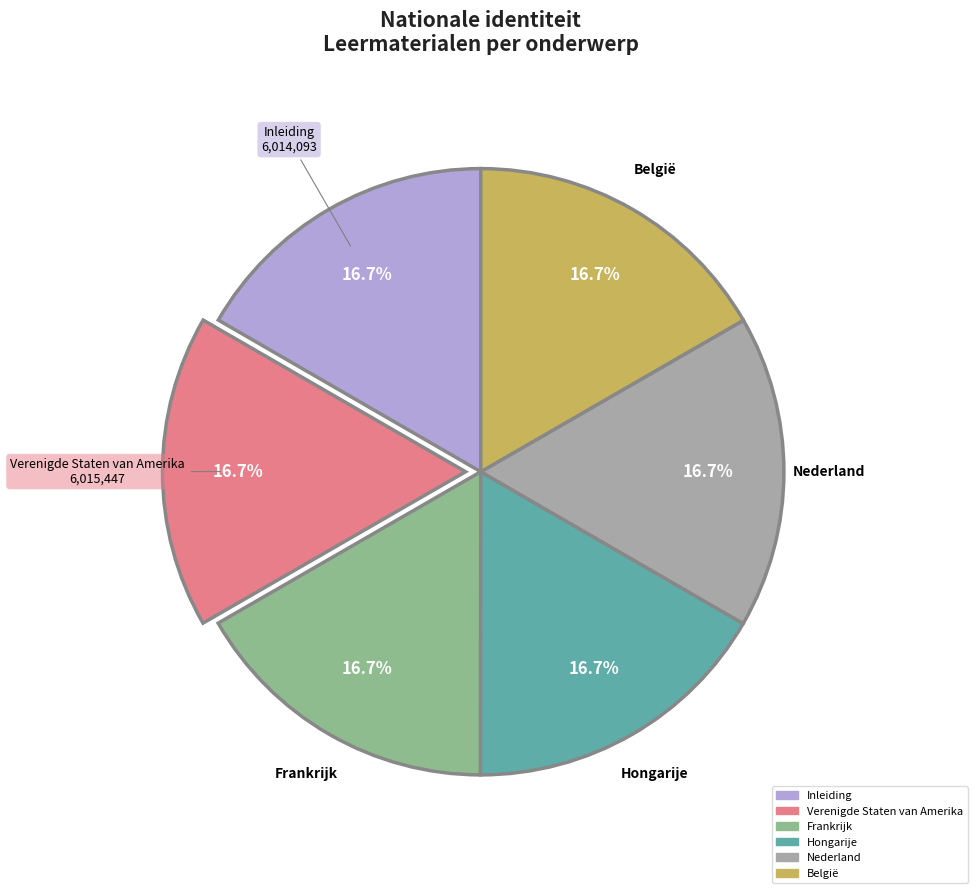

What percentage is NOT represented by Nederland?

83.3%